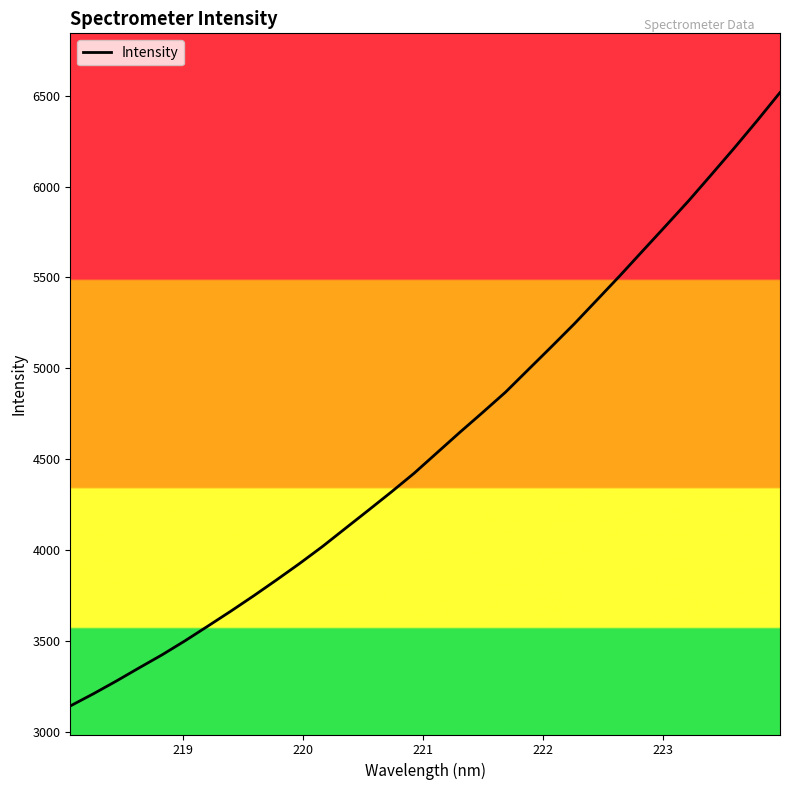

What is the difference between the maximum and minimum values?

3375.9